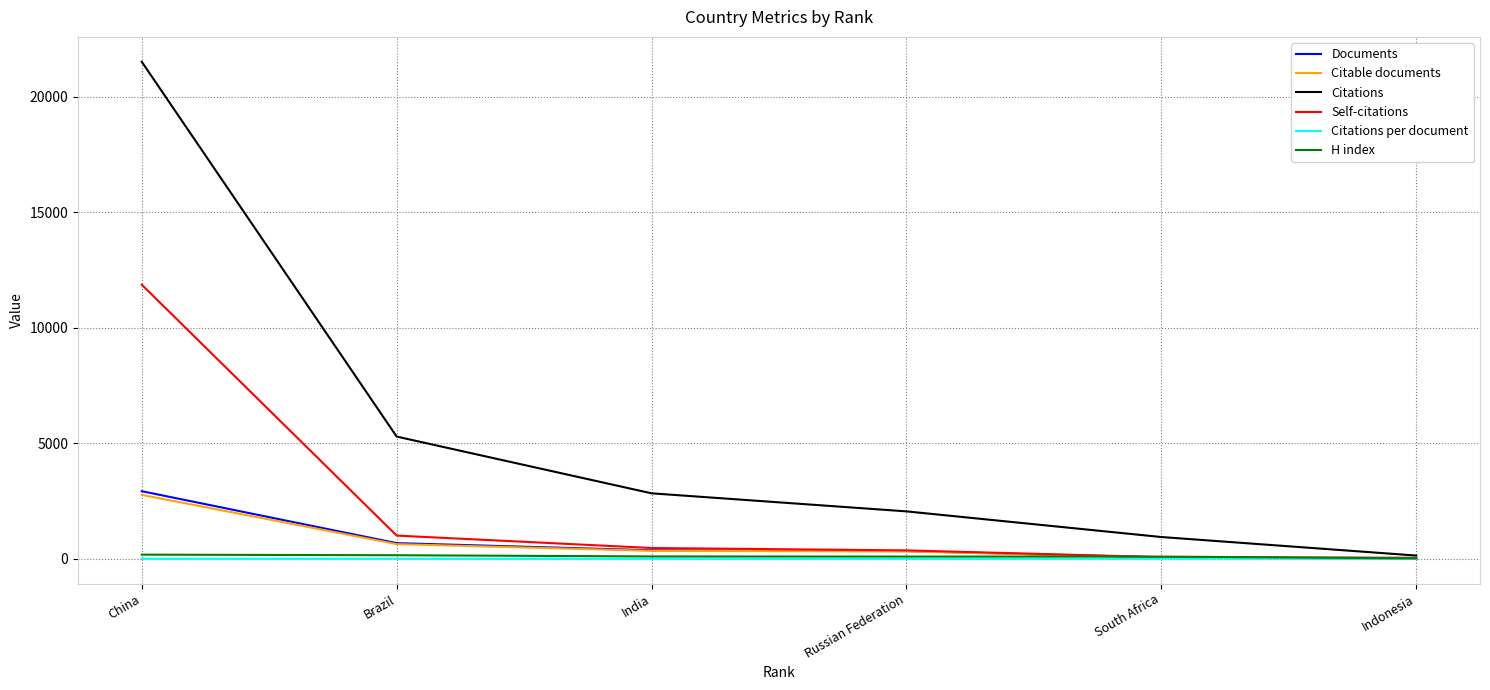

The value of Documents at China is 5161.0. True or false?

False